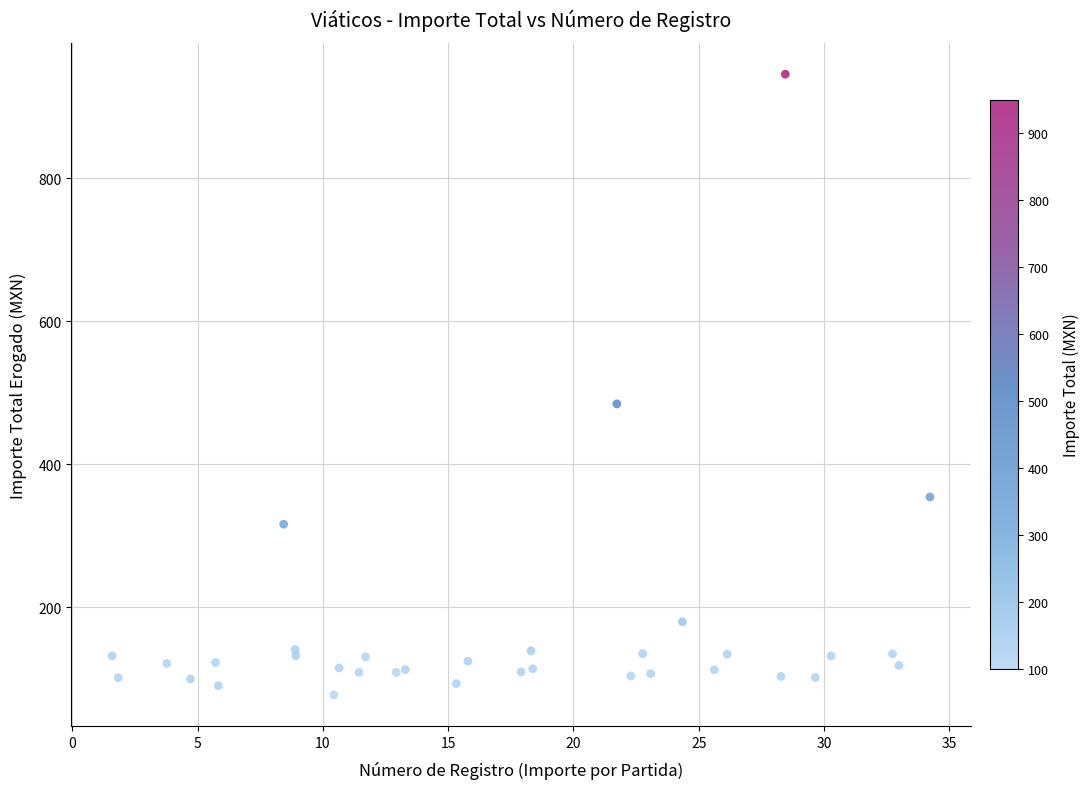

What Y value in the scatter plot is closest to 511?

484.5